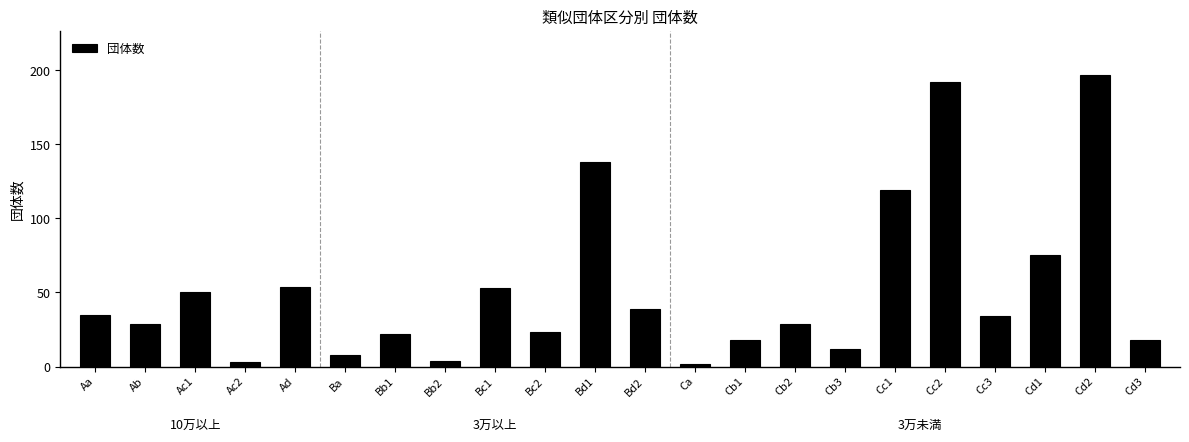

Reading left to right, list all the values displayed in this chart.

Aa=35	Ab=29	Ac1=50	Ac2=3	Ad=54	Ba=8	Bb1=22	Bb2=4	Bc1=53	Bc2=23	Bd1=138	Bd2=39	Ca=2	Cb1=18	Cb2=29	Cb3=12	Cc1=119	Cc2=192	Cc3=34	Cd1=75	Cd2=197	Cd3=18